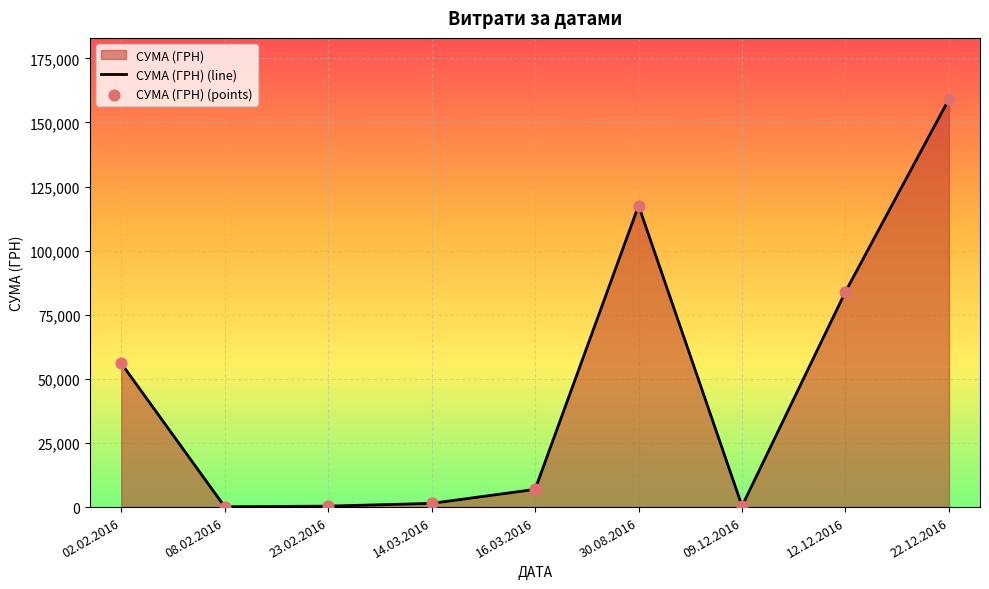

At how many categories does at least one series exceed 72688?

3